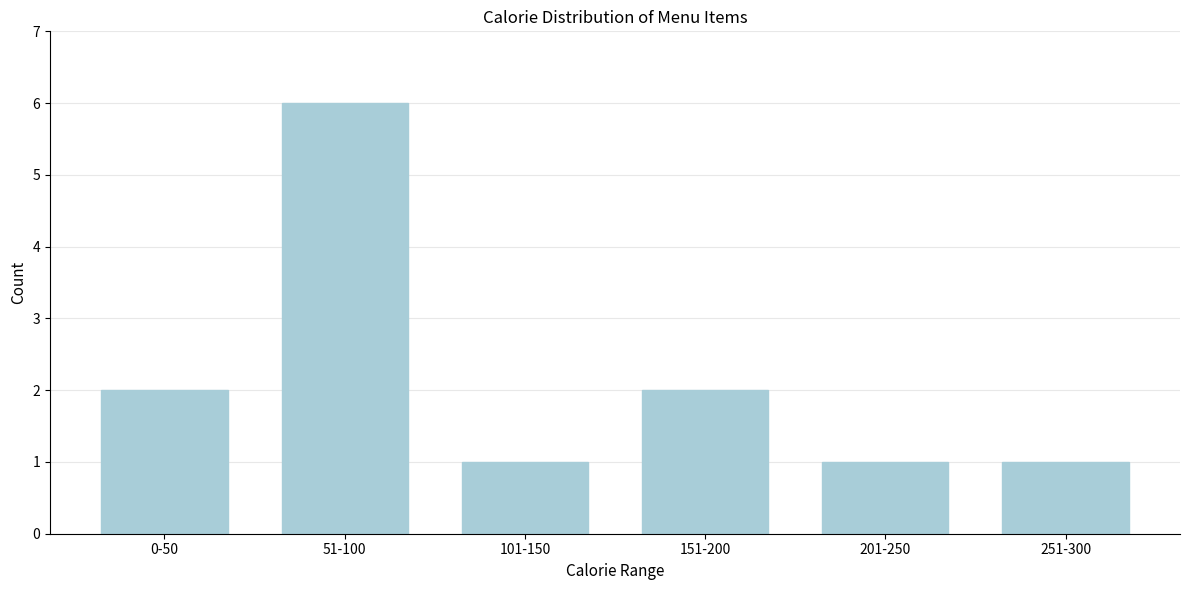

Reading left to right, extract all data points from this chart.

2	6	1	2	1	1